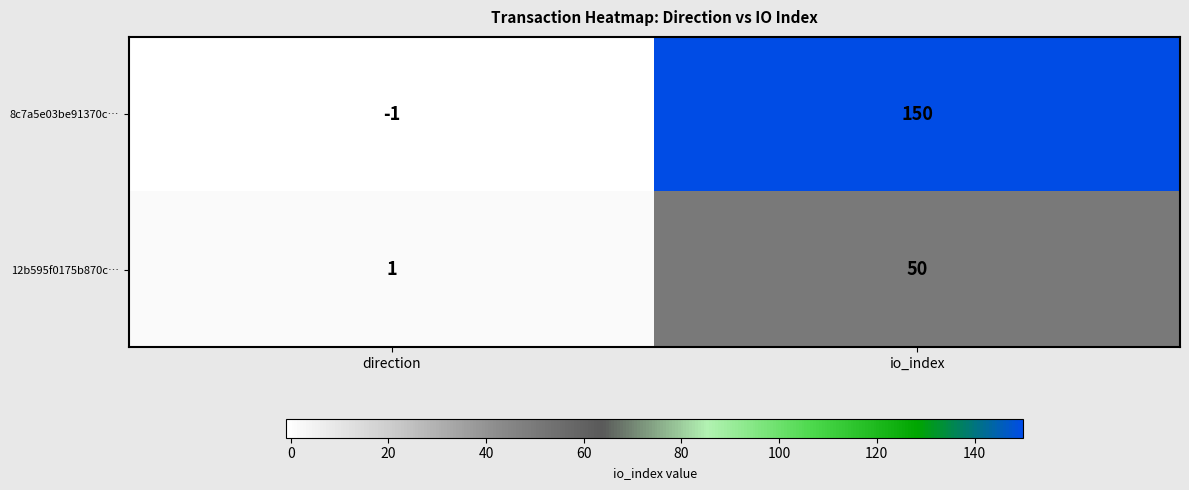

Reading left to right, transcribe all the data shown in this chart.

8c7a5e03be91370c…: -1	150
12b595f0175b870c…: 1	50